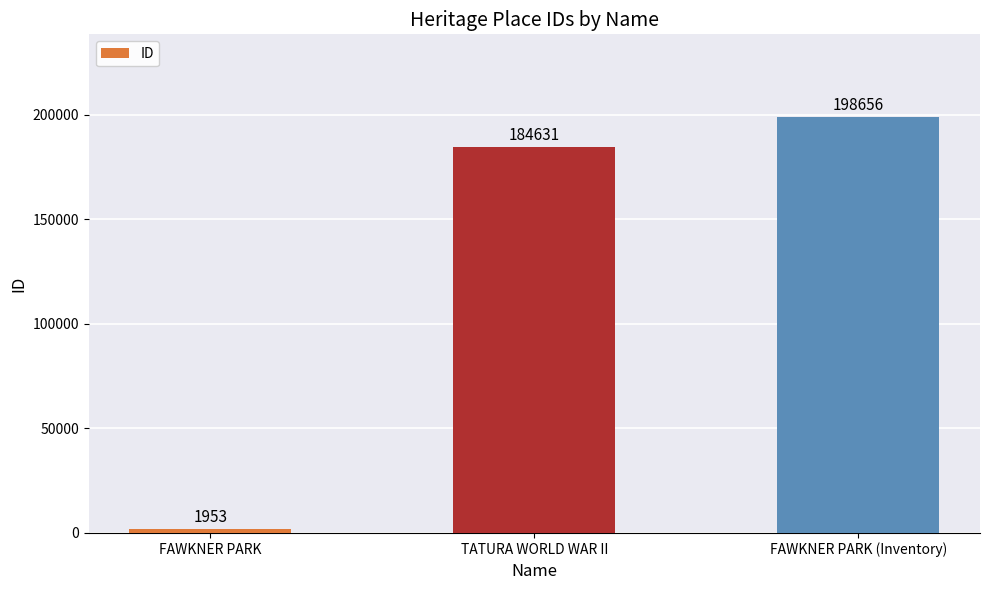

Reading left to right, extract all data points from this chart.

FAWKNER PARK=1953	TATURA WORLD WAR II=184631	FAWKNER PARK (Inventory)=198656